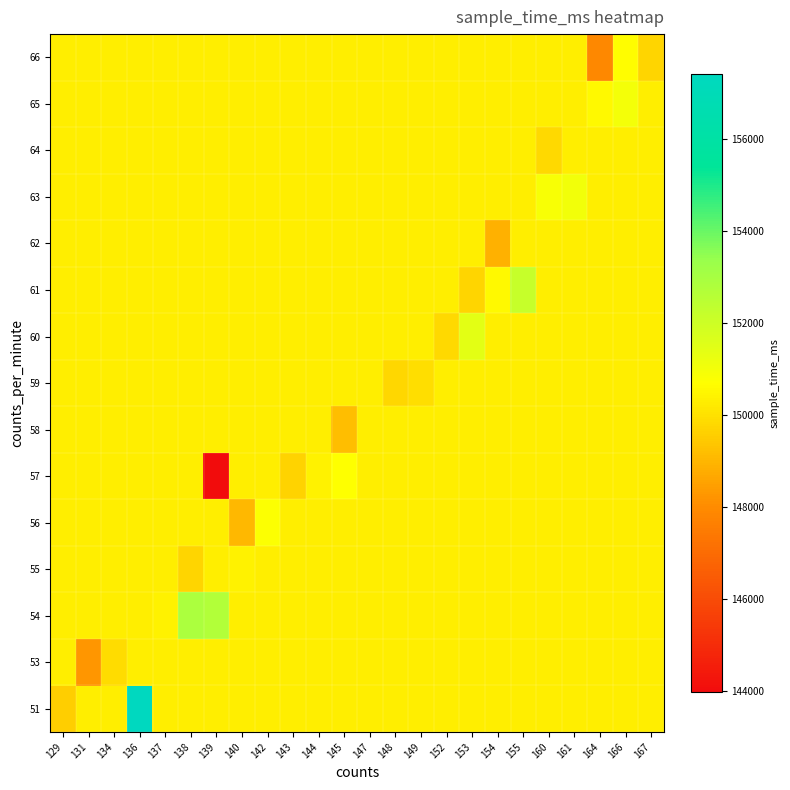

Reading left to right, what are all the values shown in this chart?

51: 129=149549.0	131=150280.3	134=150280.3	136=157412.0	137=150280.3	138=150280.3	139=150280.3	140=150280.3	142=150280.3	143=150280.3	144=150280.3	145=150280.3	147=150280.3	148=150280.3	149=150280.3	152=150280.3	153=150280.3	154=150280.3	155=150280.3	160=150280.3	161=150280.3	164=150280.3	166=150280.3	167=150280.3
53: 129=150280.3	131=148276.0	134=149897.0	136=150280.3	137=150280.3	138=150280.3	139=150280.3	140=150280.3	142=150280.3	143=150280.3	144=150280.3	145=150280.3	147=150280.3	148=150280.3	149=150280.3	152=150280.3	153=150280.3	154=150280.3	155=150280.3	160=150280.3	161=150280.3	164=150280.3	166=150280.3	167=150280.3
54: 129=150280.3	131=150280.3	134=150280.3	136=150280.3	137=150402.0	138=152851.5	139=152707.0	140=150280.3	142=150280.3	143=150280.3	144=150280.3	145=150280.3	147=150280.3	148=150280.3	149=150280.3	152=150280.3	153=150280.3	154=150280.3	155=150280.3	160=150280.3	161=150280.3	164=150280.3	166=150280.3	167=150280.3
55: 129=150280.3	131=150280.3	134=150280.3	136=150280.3	137=150280.3	138=149698.0	139=150321.0	140=150424.0	142=150280.3	143=150280.3	144=150280.3	145=150280.3	147=150280.3	148=150280.3	149=150280.3	152=150280.3	153=150280.3	154=150280.3	155=150280.3	160=150280.3	161=150280.3	164=150280.3	166=150280.3	167=150280.3
56: 129=150280.3	131=150280.3	134=150280.3	136=150280.3	137=150280.3	138=150280.3	139=150280.3	140=149040.0	142=150779.3	143=150280.3	144=150280.3	145=150280.3	147=150280.3	148=150280.3	149=150280.3	152=150280.3	153=150280.3	154=150280.3	155=150280.3	160=150280.3	161=150280.3	164=150280.3	166=150280.3	167=150280.3
57: 129=150280.3	131=150280.3	134=150280.3	136=150280.3	137=150280.3	138=150280.3	139=143978.0	140=150280.3	142=150280.3	143=149660.0	144=150386.0	145=150746.0	147=150280.3	148=150280.3	149=150280.3	152=150280.3	153=150280.3	154=150280.3	155=150280.3	160=150280.3	161=150280.3	164=150280.3	166=150280.3	167=150280.3
58: 129=150280.3	131=150280.3	134=150280.3	136=150280.3	137=150280.3	138=150280.3	139=150280.3	140=150280.3	142=150280.3	143=150280.3	144=150280.3	145=149213.0	147=150295.5	148=150280.3	149=150280.3	152=150280.3	153=150280.3	154=150280.3	155=150280.3	160=150280.3	161=150280.3	164=150280.3	166=150280.3	167=150280.3
59: 129=150280.3	131=150280.3	134=150280.3	136=150280.3	137=150280.3	138=150280.3	139=150280.3	140=150280.3	142=150280.3	143=150280.3	144=150280.3	145=150280.3	147=150280.3	148=149777.0	149=149956.0	152=150280.3	153=150280.3	154=150280.3	155=150280.3	160=150280.3	161=150280.3	164=150280.3	166=150280.3	167=150280.3
60: 129=150280.3	131=150280.3	134=150280.3	136=150280.3	137=150280.3	138=150280.3	139=150280.3	140=150280.3	142=150280.3	143=150280.3	144=150280.3	145=150280.3	147=150280.3	148=150280.3	149=150280.3	152=149844.0	153=151400.0	154=150280.3	155=150280.3	160=150280.3	161=150280.3	164=150280.3	166=150280.3	167=150280.3
61: 129=150280.3	131=150280.3	134=150280.3	136=150280.3	137=150280.3	138=150280.3	139=150280.3	140=150280.3	142=150280.3	143=150280.3	144=150280.3	145=150280.3	147=150280.3	148=150280.3	149=150280.3	152=150280.3	153=149710.0	154=150538.0	155=152197.0	160=150280.3	161=150280.3	164=150280.3	166=150280.3	167=150280.3
62: 129=150280.3	131=150280.3	134=150280.3	136=150280.3	137=150280.3	138=150280.3	139=150280.3	140=150280.3	142=150280.3	143=150280.3	144=150280.3	145=150280.3	147=150280.3	148=150280.3	149=150280.3	152=150280.3	153=150280.3	154=148863.0	155=150280.3	160=150280.3	161=150280.3	164=150280.3	166=150280.3	167=150280.3
63: 129=150280.3	131=150280.3	134=150280.3	136=150280.3	137=150280.3	138=150280.3	139=150280.3	140=150280.3	142=150280.3	143=150280.3	144=150280.3	145=150280.3	147=150280.3	148=150280.3	149=150280.3	152=150280.3	153=150280.3	154=150280.3	155=150280.3	160=150862.0	161=151011.0	164=150280.3	166=150280.3	167=150280.3
64: 129=150280.3	131=150280.3	134=150280.3	136=150280.3	137=150280.3	138=150280.3	139=150280.3	140=150280.3	142=150280.3	143=150280.3	144=150280.3	145=150280.3	147=150280.3	148=150280.3	149=150280.3	152=150280.3	153=150280.3	154=150280.3	155=150280.3	160=149852.0	161=150280.3	164=150280.3	166=150280.3	167=150280.3
65: 129=150280.3	131=150280.3	134=150280.3	136=150280.3	137=150280.3	138=150280.3	139=150280.3	140=150280.3	142=150280.3	143=150280.3	144=150280.3	145=150280.3	147=150280.3	148=150280.3	149=150280.3	152=150280.3	153=150280.3	154=150280.3	155=150280.3	160=150280.3	161=150280.3	164=150582.0	166=150994.0	167=150280.3
66: 129=150280.3	131=150280.3	134=150280.3	136=150280.3	137=150280.3	138=150280.3	139=150280.3	140=150280.3	142=150280.3	143=150280.3	144=150280.3	145=150280.3	147=150280.3	148=150280.3	149=150280.3	152=150280.3	153=150280.3	154=150280.3	155=150280.3	160=150280.3	161=150280.3	164=147913.0	166=150655.0	167=149742.0